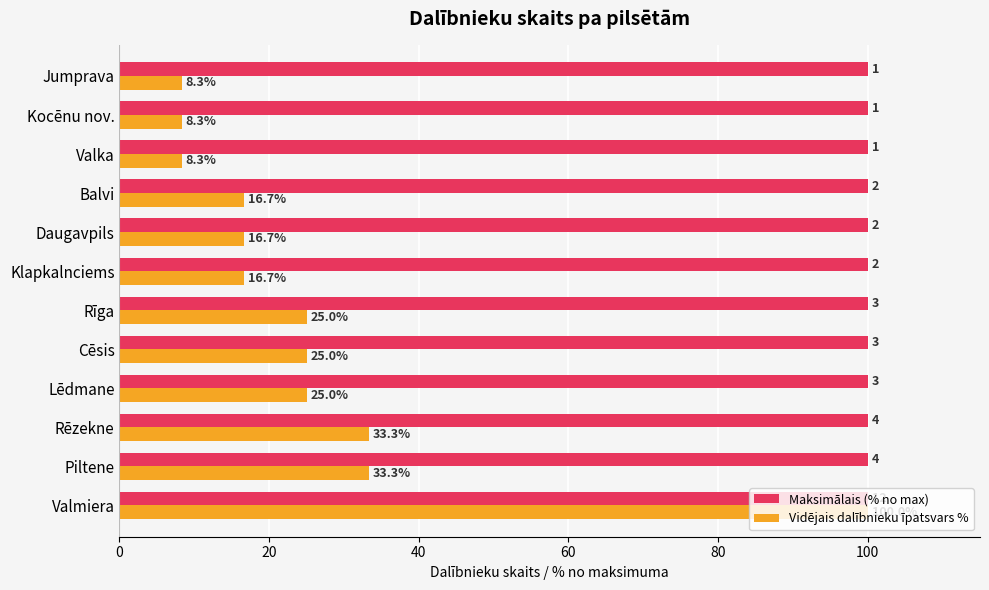

What is the approximate value of Maksimālais (% no max) at Piltene?

100.0